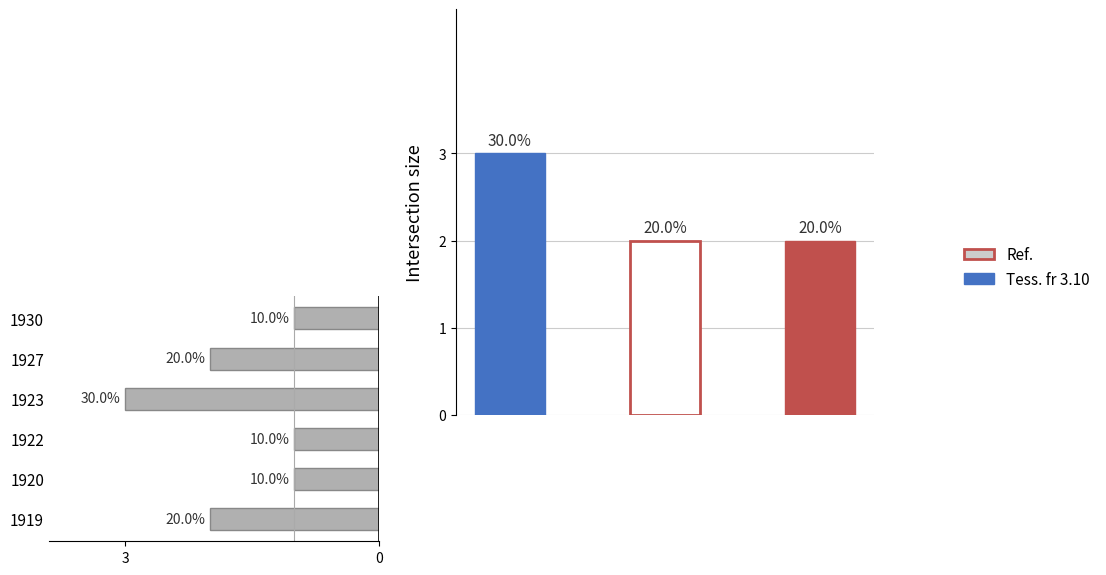

What is the value of the 1st bar from the left?

2